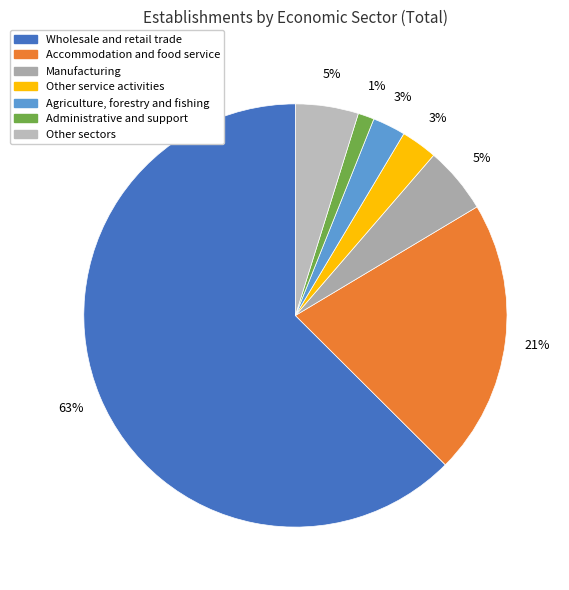

True or false: Manufacturing accounts for 5% of the total.

True